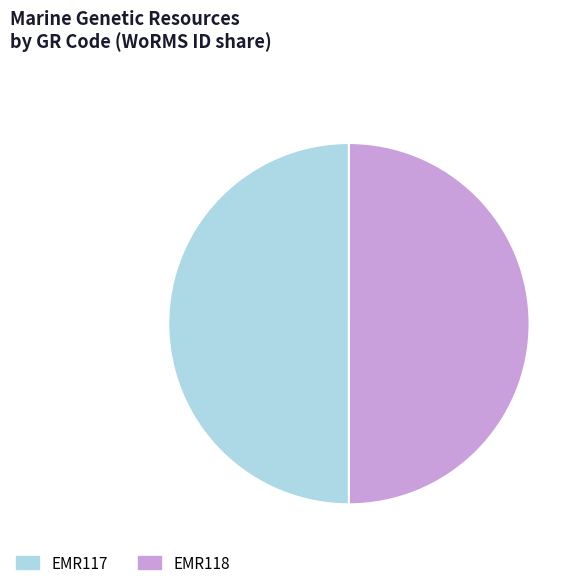

Is the sum of EMR117 and EMR118 greater than half?

Yes